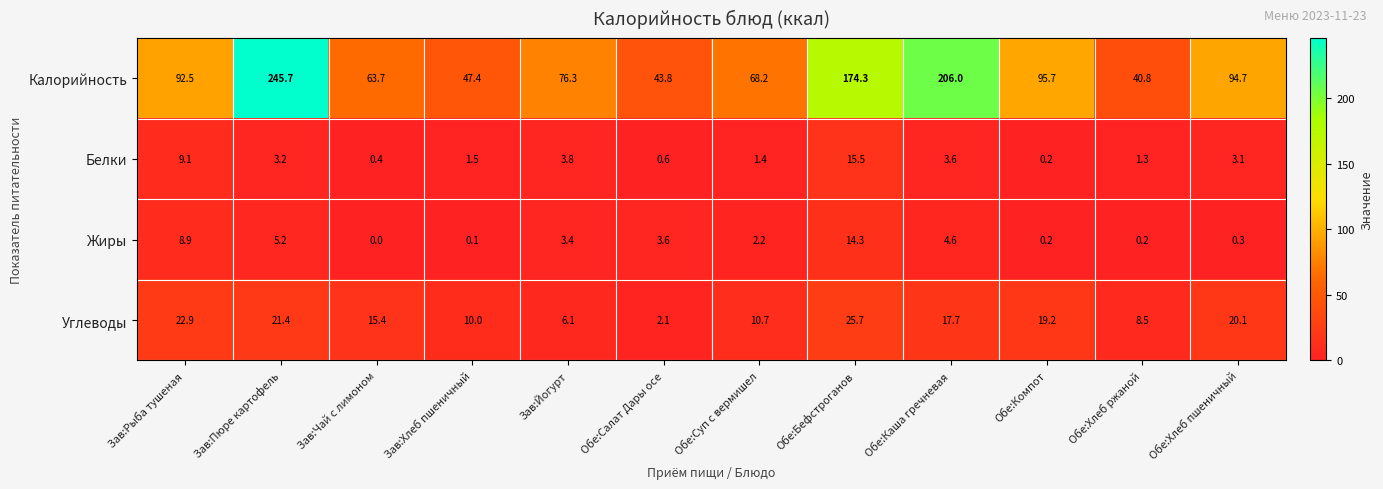

What is the minimum value for Углеводы?

2.1